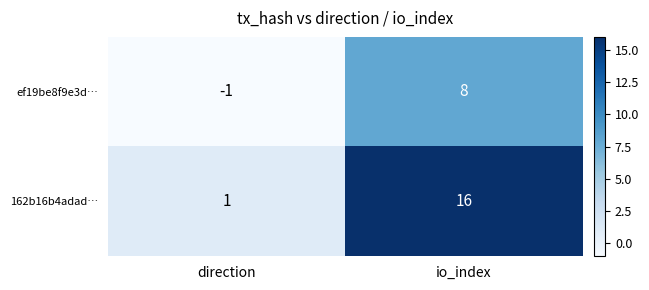

Reading left to right, what are all the values shown in this chart?

ef19be8f9e3d…: -1	8
162b16b4adad…: 1	16